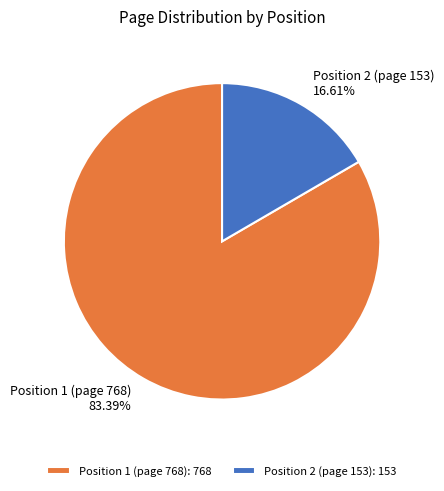

Is there a majority slice in this chart?

Yes